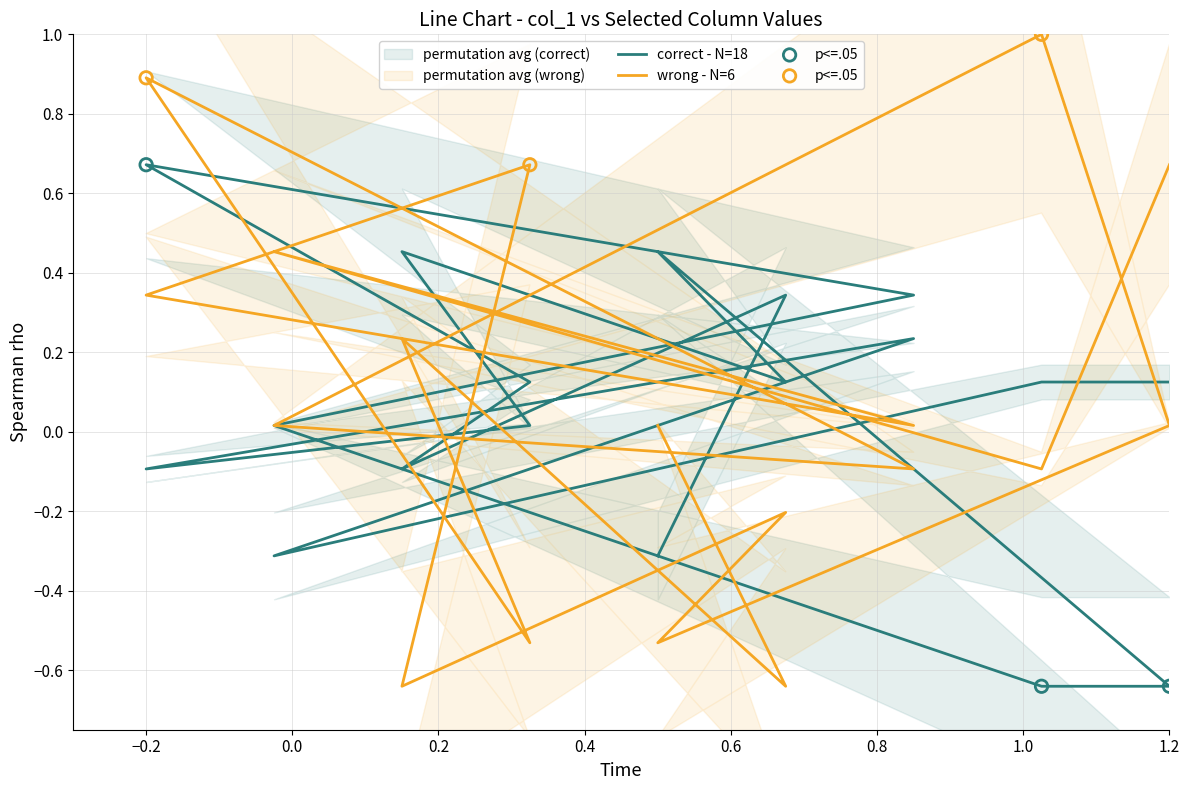

What are all the series names shown in the legend?

correct - N=18, wrong - N=6